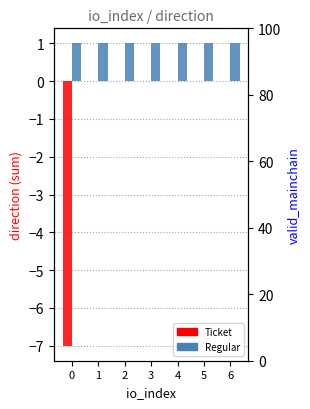

Count the number of categories in the chart.

7